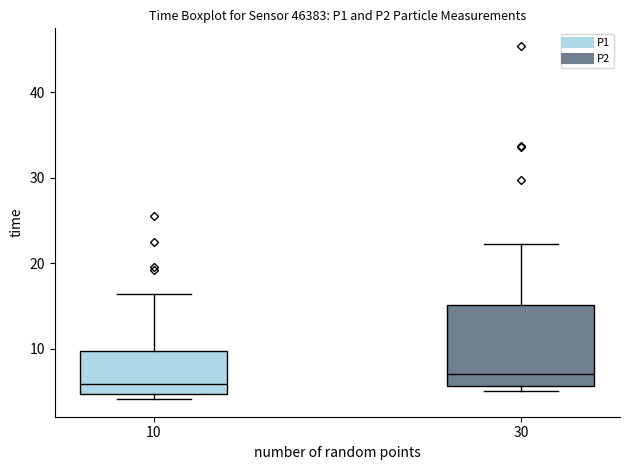

Where does the median line of the box at x = 10 sit on the y-axis? The values are not printed on the chart, so give them approximately, as read against the axis.

6